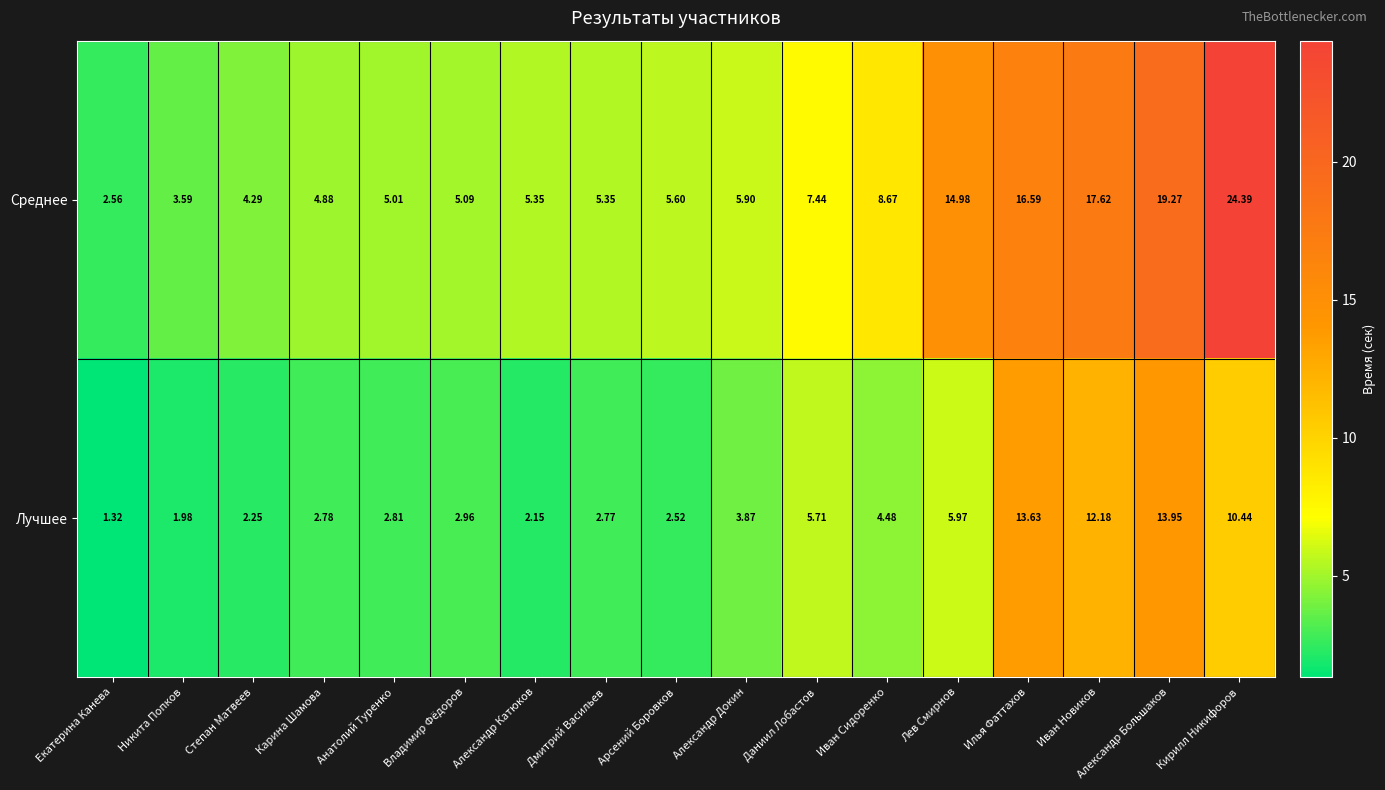

List the series in order of their overall mean, highest first.

Среднее, Лучшее